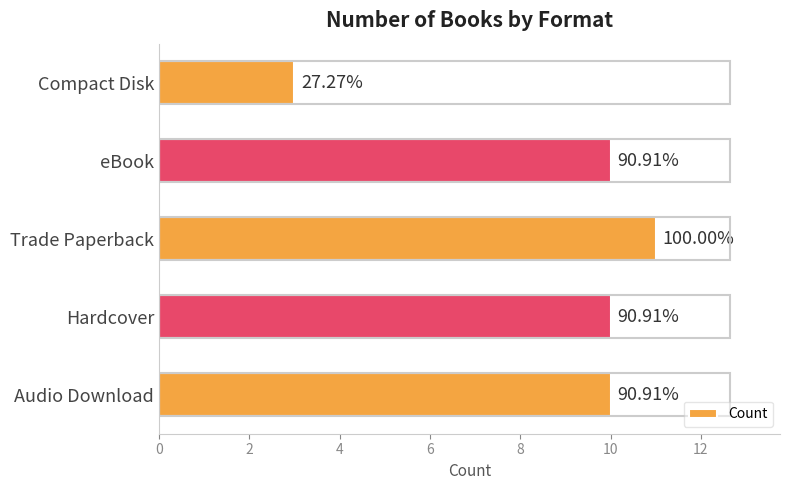

How many bars are there in total?

5